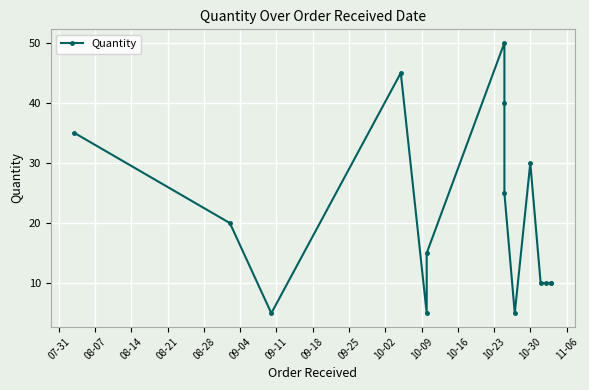

What is the value of the 6th point from the left?

15